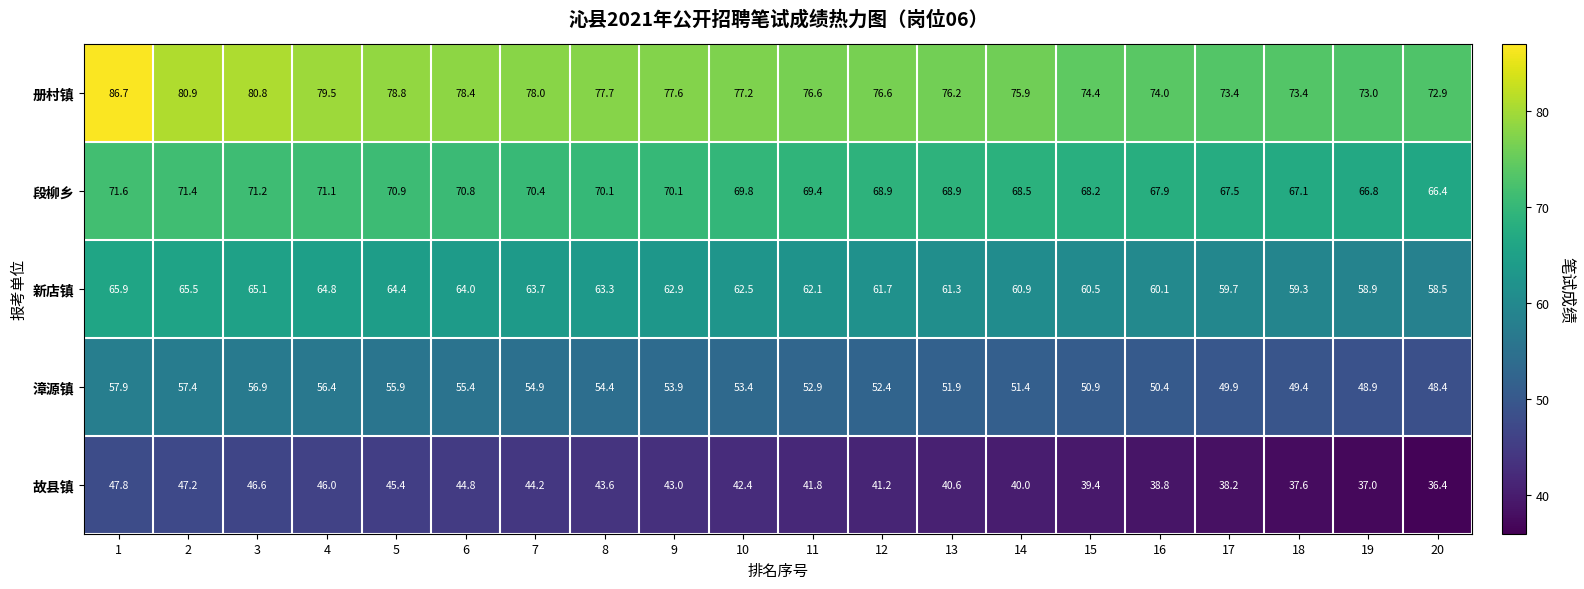

At which label is 漳源镇 closest to 53?

11